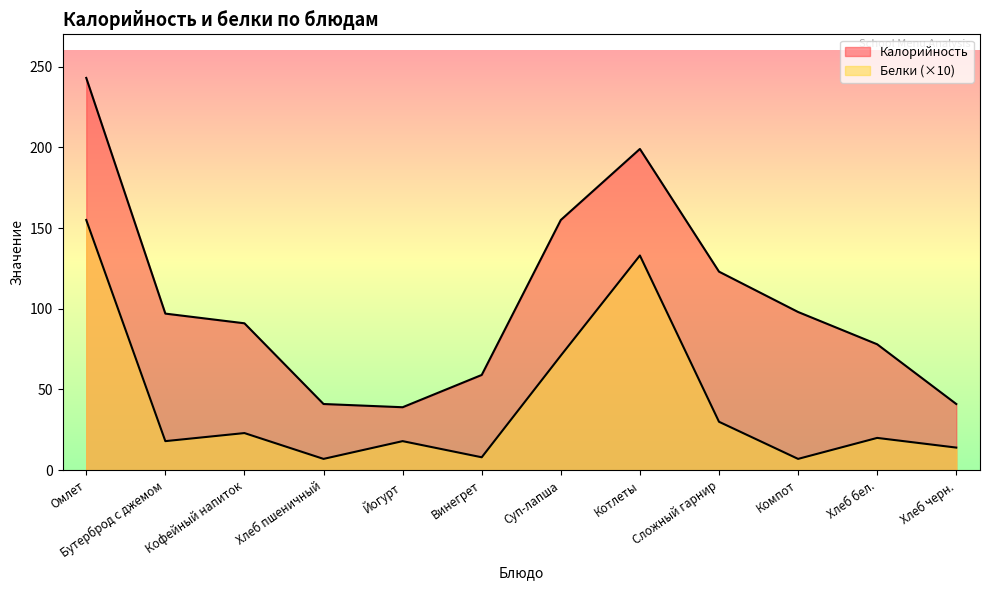

How many lines are shown in the chart?

2